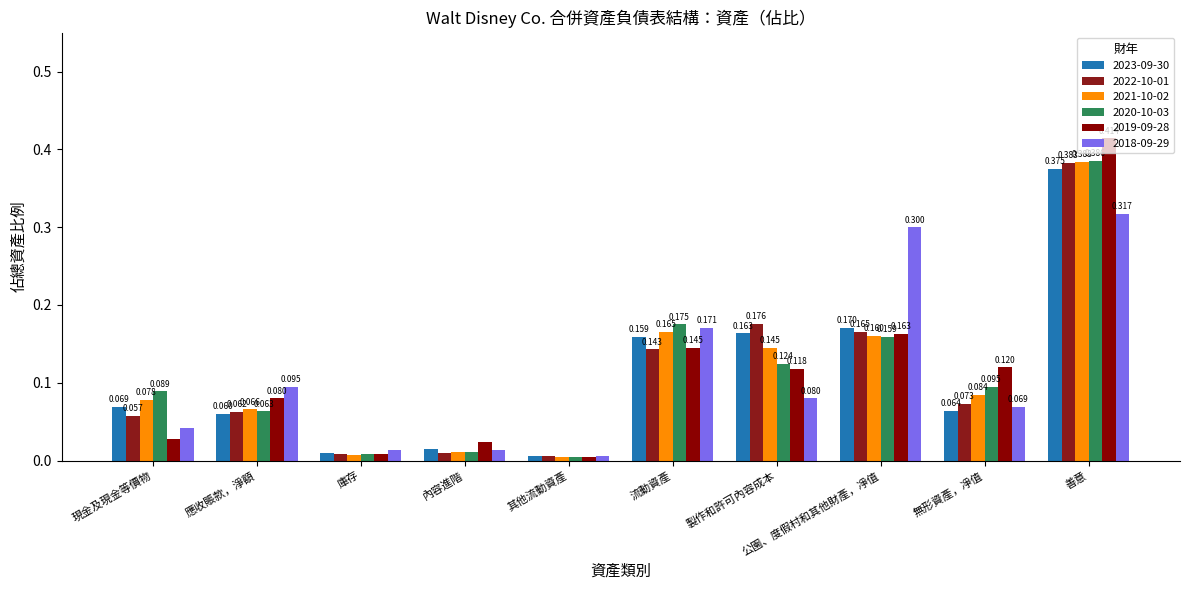

What position from the right is 應收賬款，淨額?

9